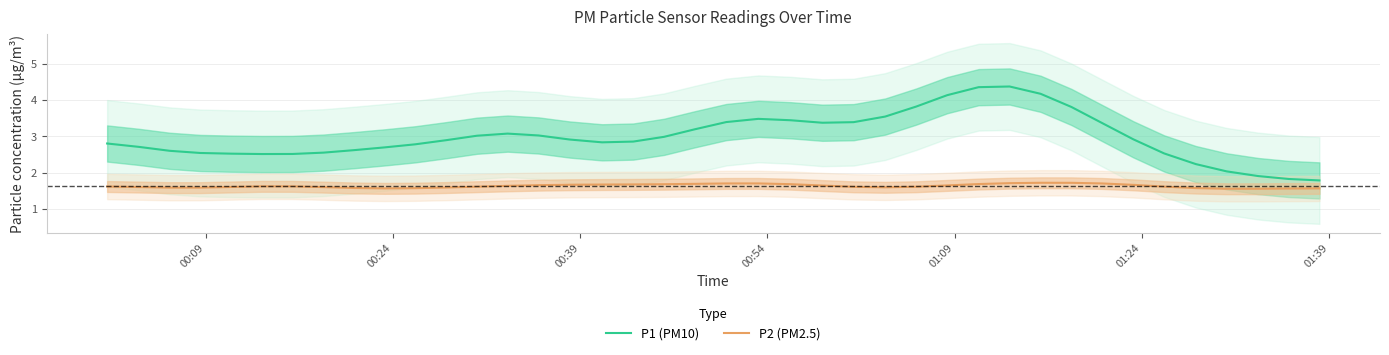

Rank the series by their average value, from lowest to highest.

P2 (PM2.5), P1 (PM10)